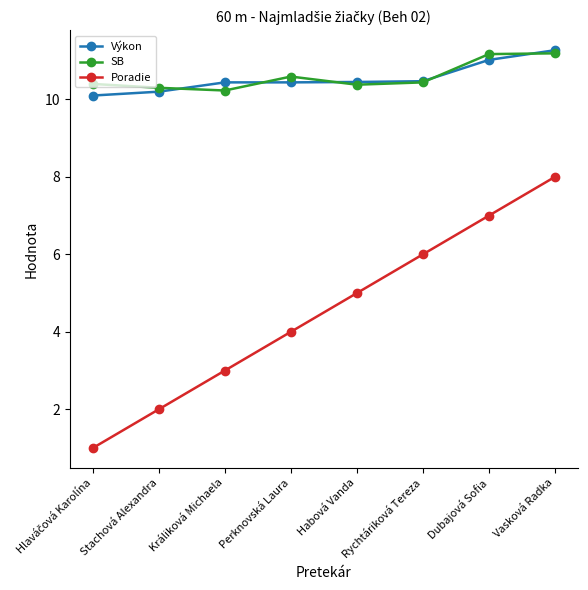

Is the value of SB at Dubajová Sofia greater than the value of Výkon at Dubajová Sofia?

Yes